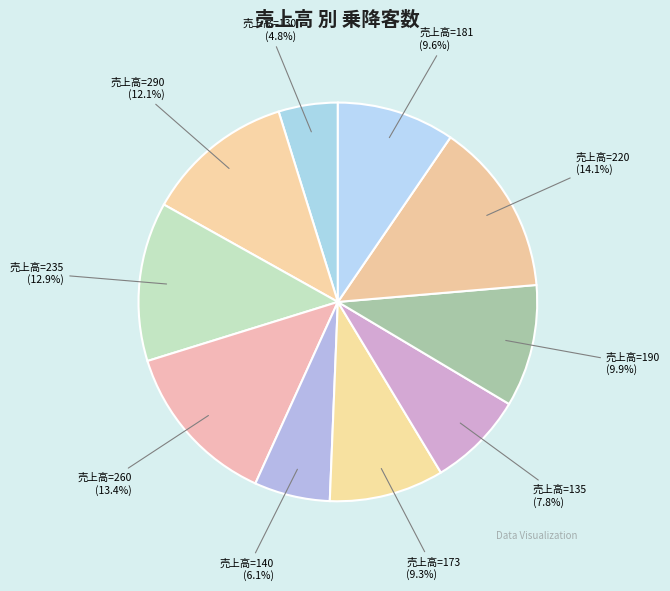

Which has a higher value, 売上高=220 or 売上高=130?

売上高=220